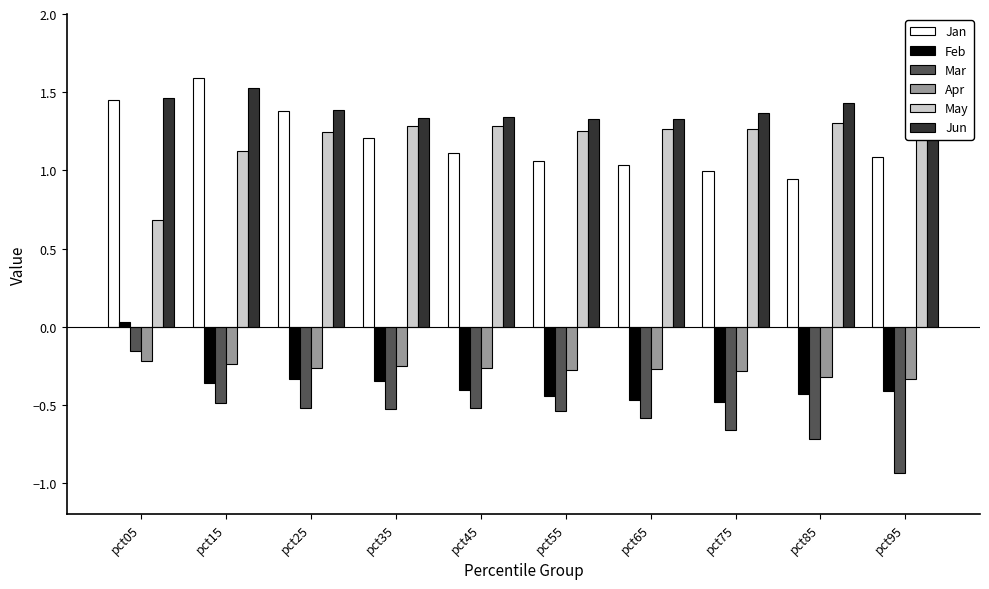

At pct35, list the series in order from largest to smallest.

Jun, May, Jan, Apr, Feb, Mar